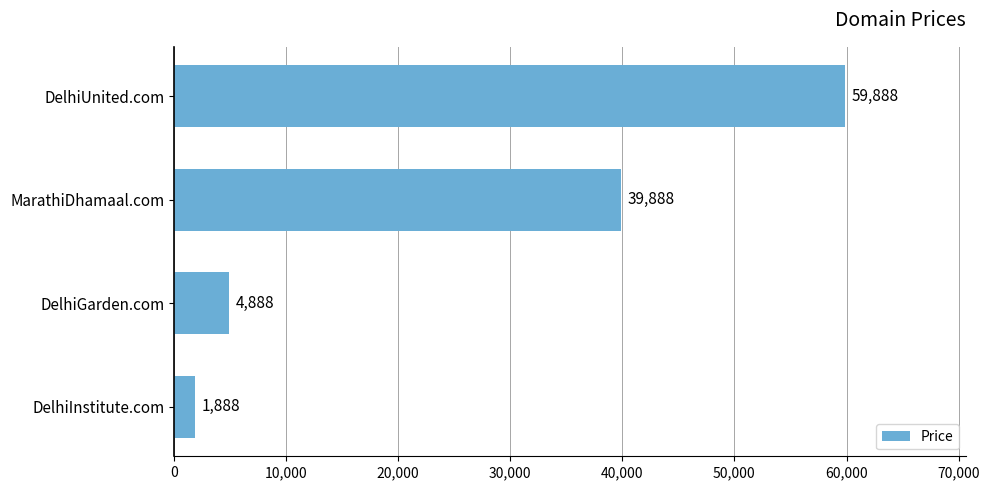

At which label is the value closest to 30888?

MarathiDhamaal.com